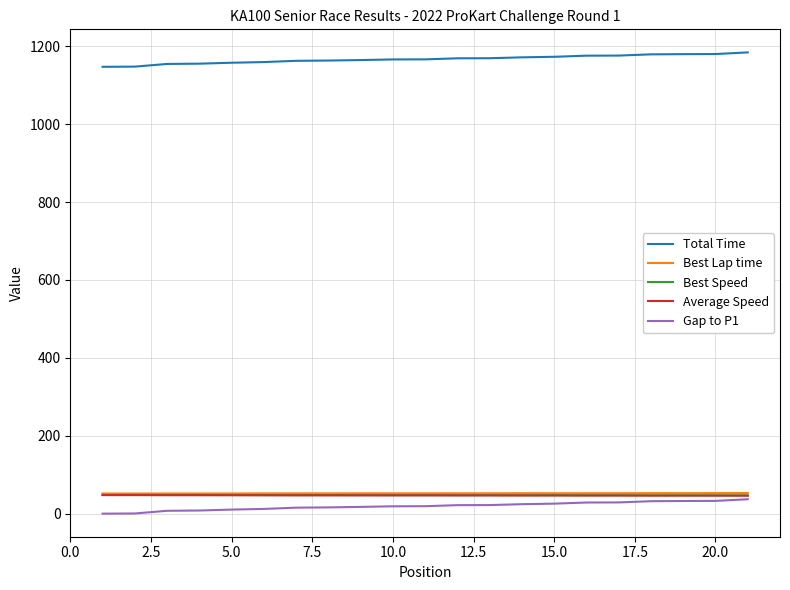

Which series has the largest total across all categories?

Total Time